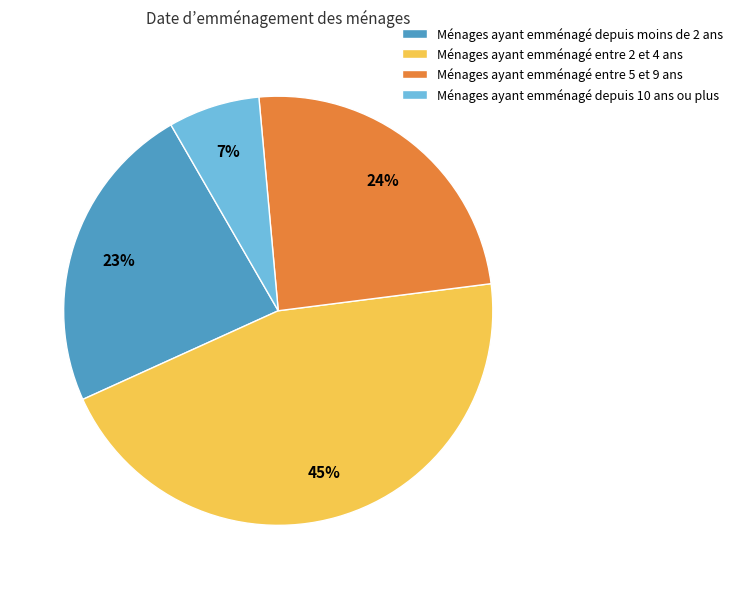

Is there a majority slice in this chart?

No